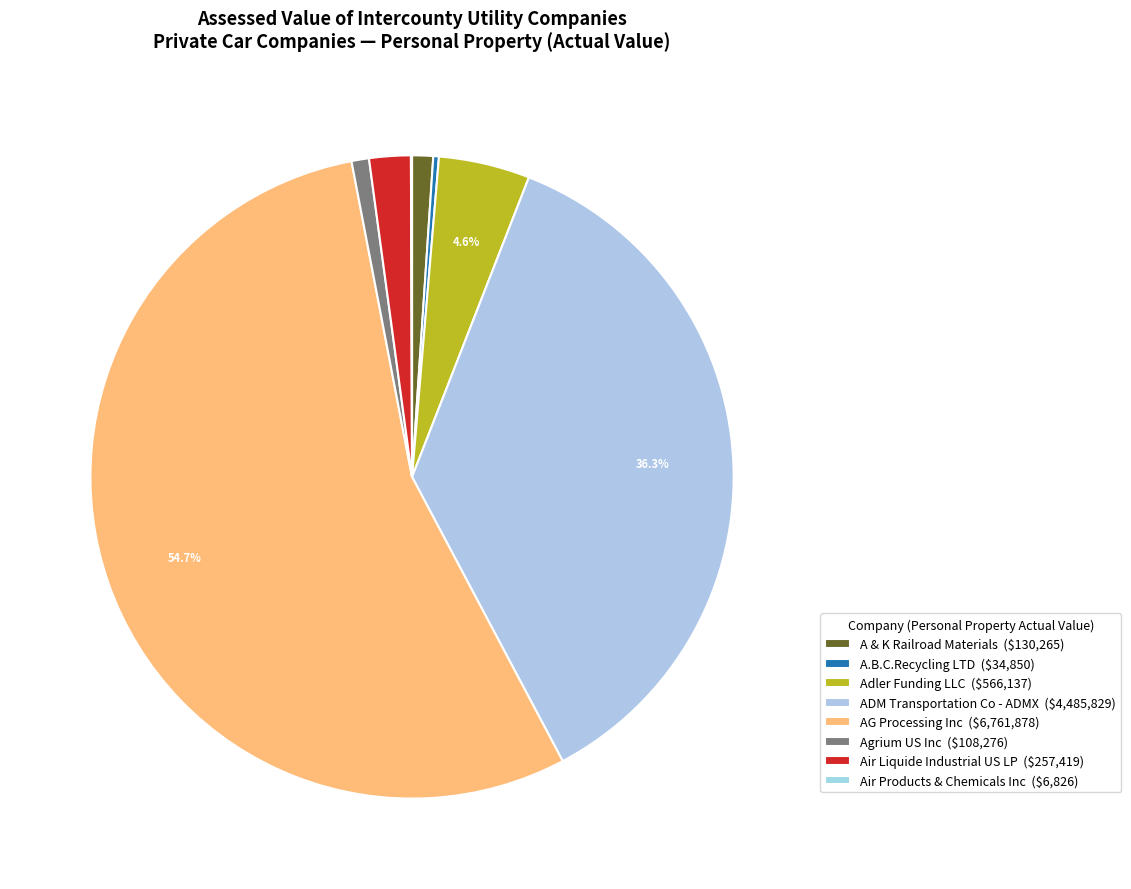

Which slice is the largest?

AG Processing Inc